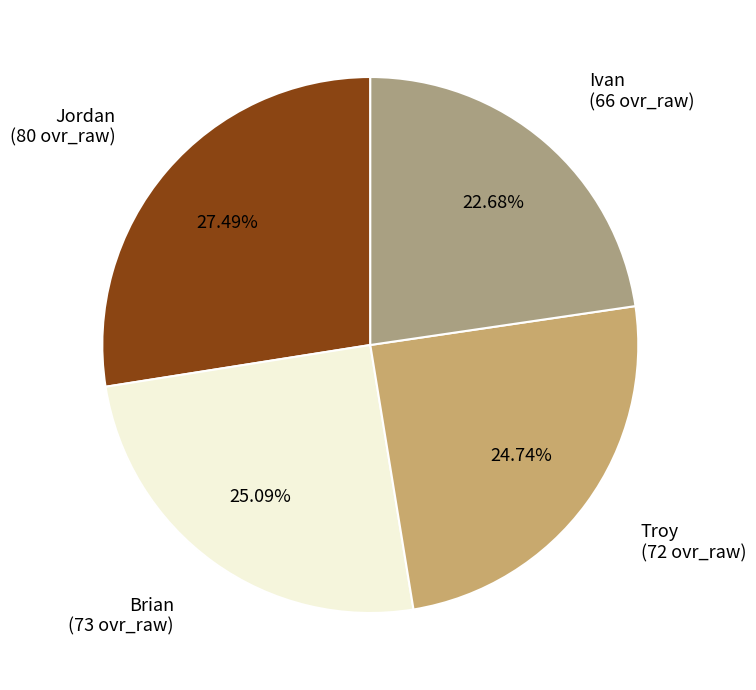

Is Jordan the majority of the pie?

No